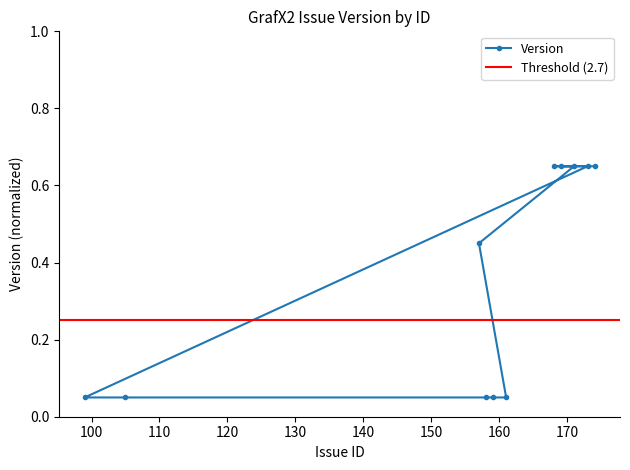

True or false: the data has more than 0 interior local peaks.

False